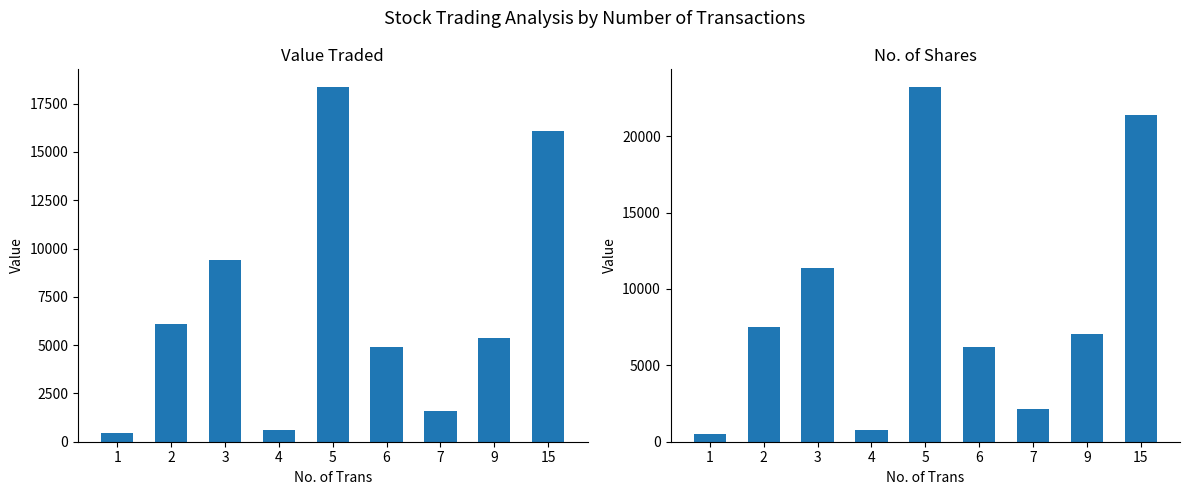

What is the value of the No. of Shares bar at the 8th from the left?

7050.0